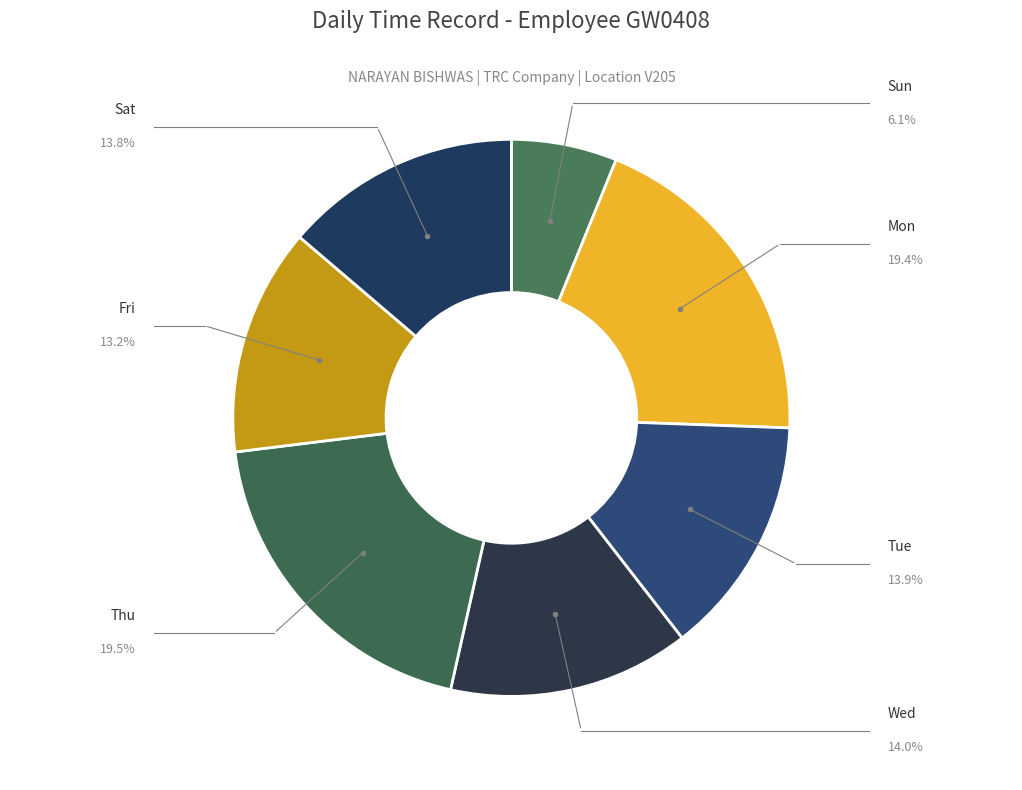

What is the smallest slice in the pie chart?

Sun